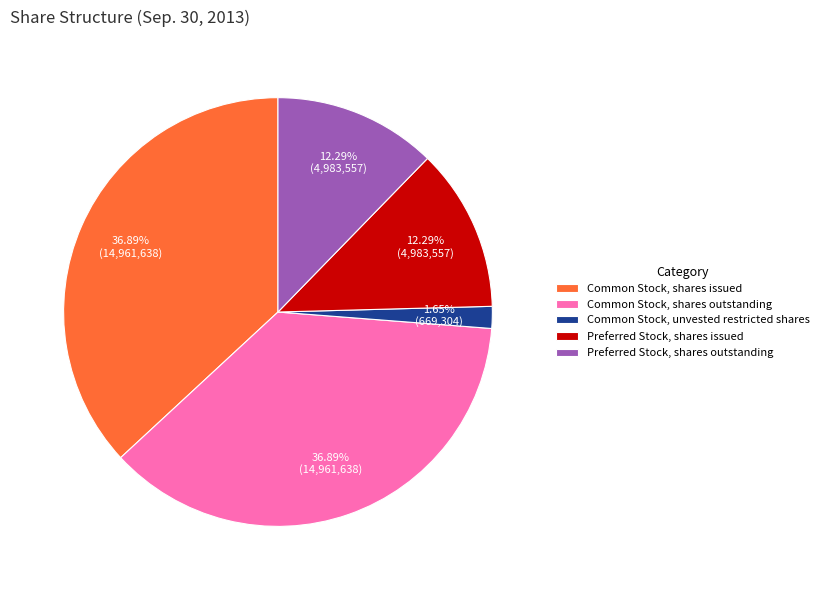

What is the smallest slice in the pie chart?

Common Stock, unvested restricted shares